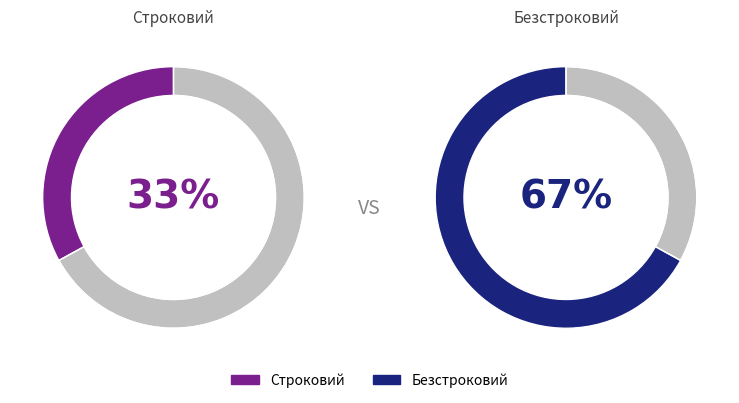

Is it true that Безстроковий is 67% of the pie?

True